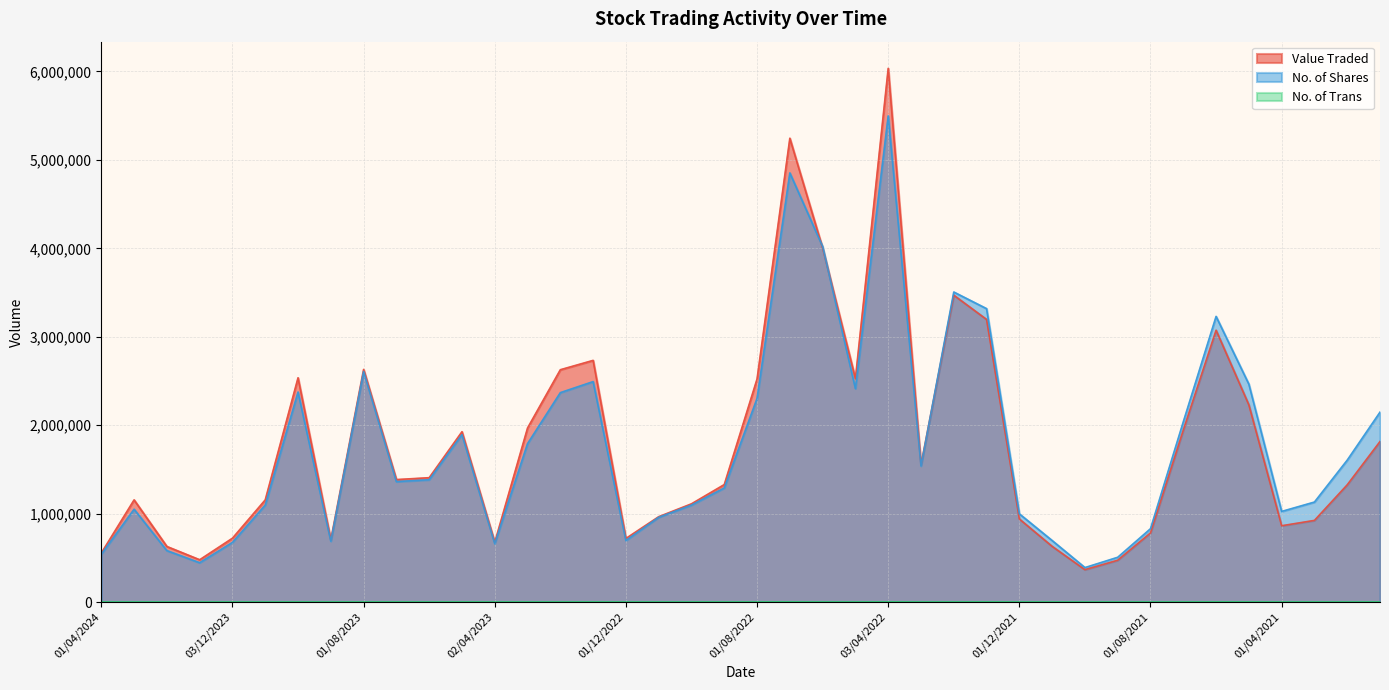

Which series has the widest spread of values?

Value Traded